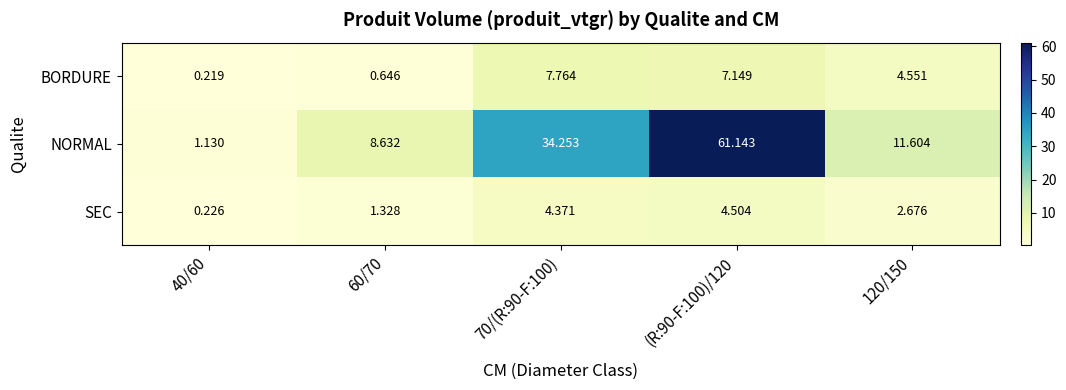

Which series has the largest total across all categories?

NORMAL